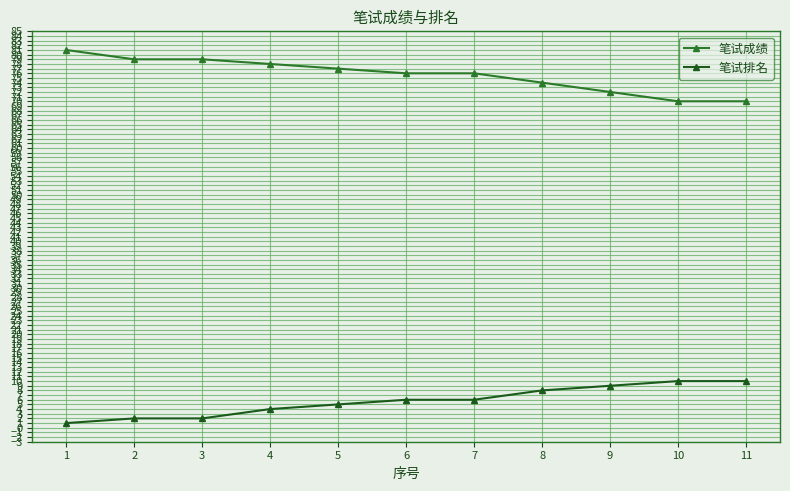

How many 笔试排名 values are between 2 and 9?

8